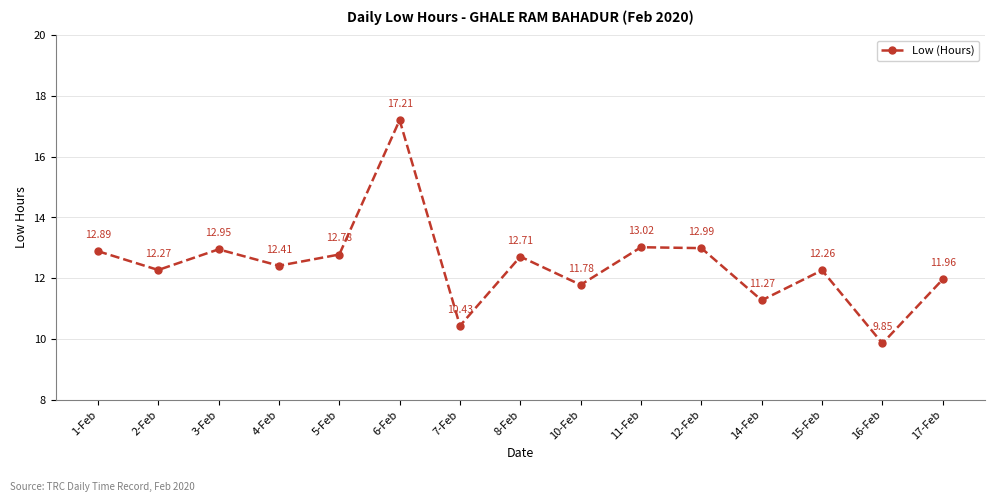

What position from the right is 5-Feb?

11